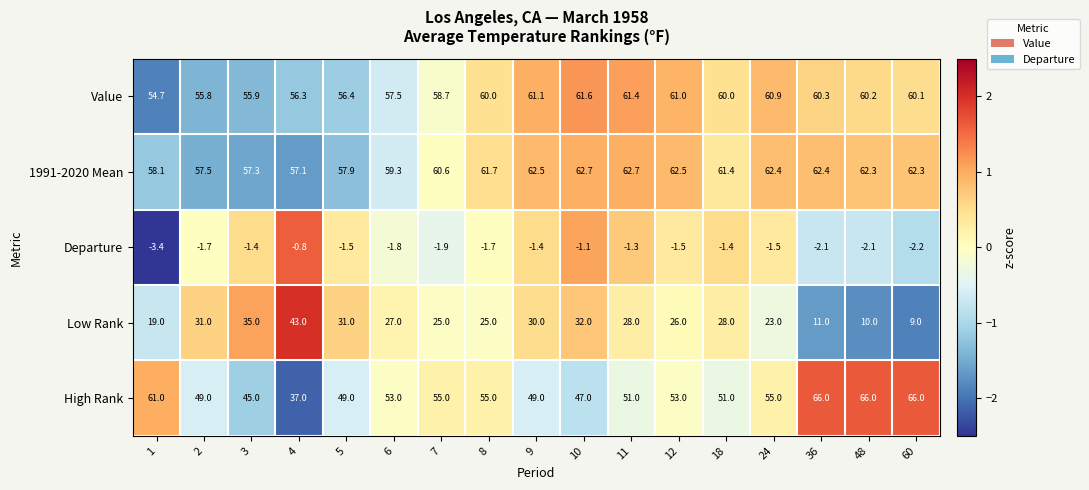

What is the spread (max minus min) of values at 60?

68.2